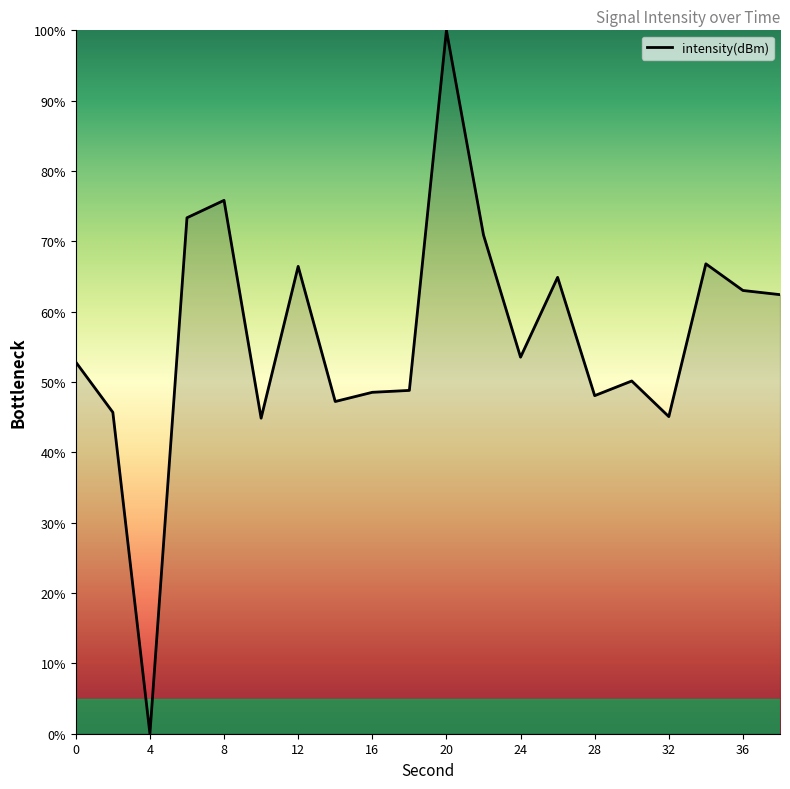

True or false: there are more than 2 points higher than both neighbors.

True